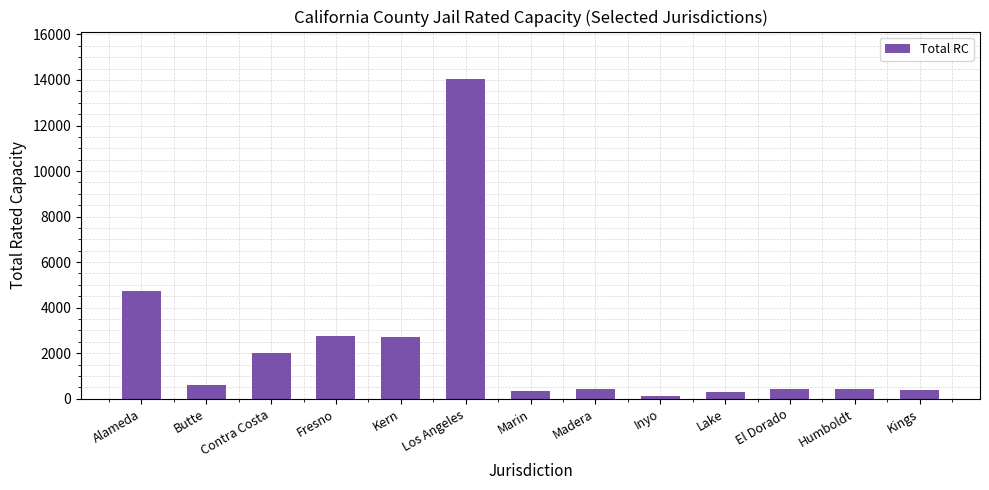

What is the difference between the second highest and second lowest values?

4430